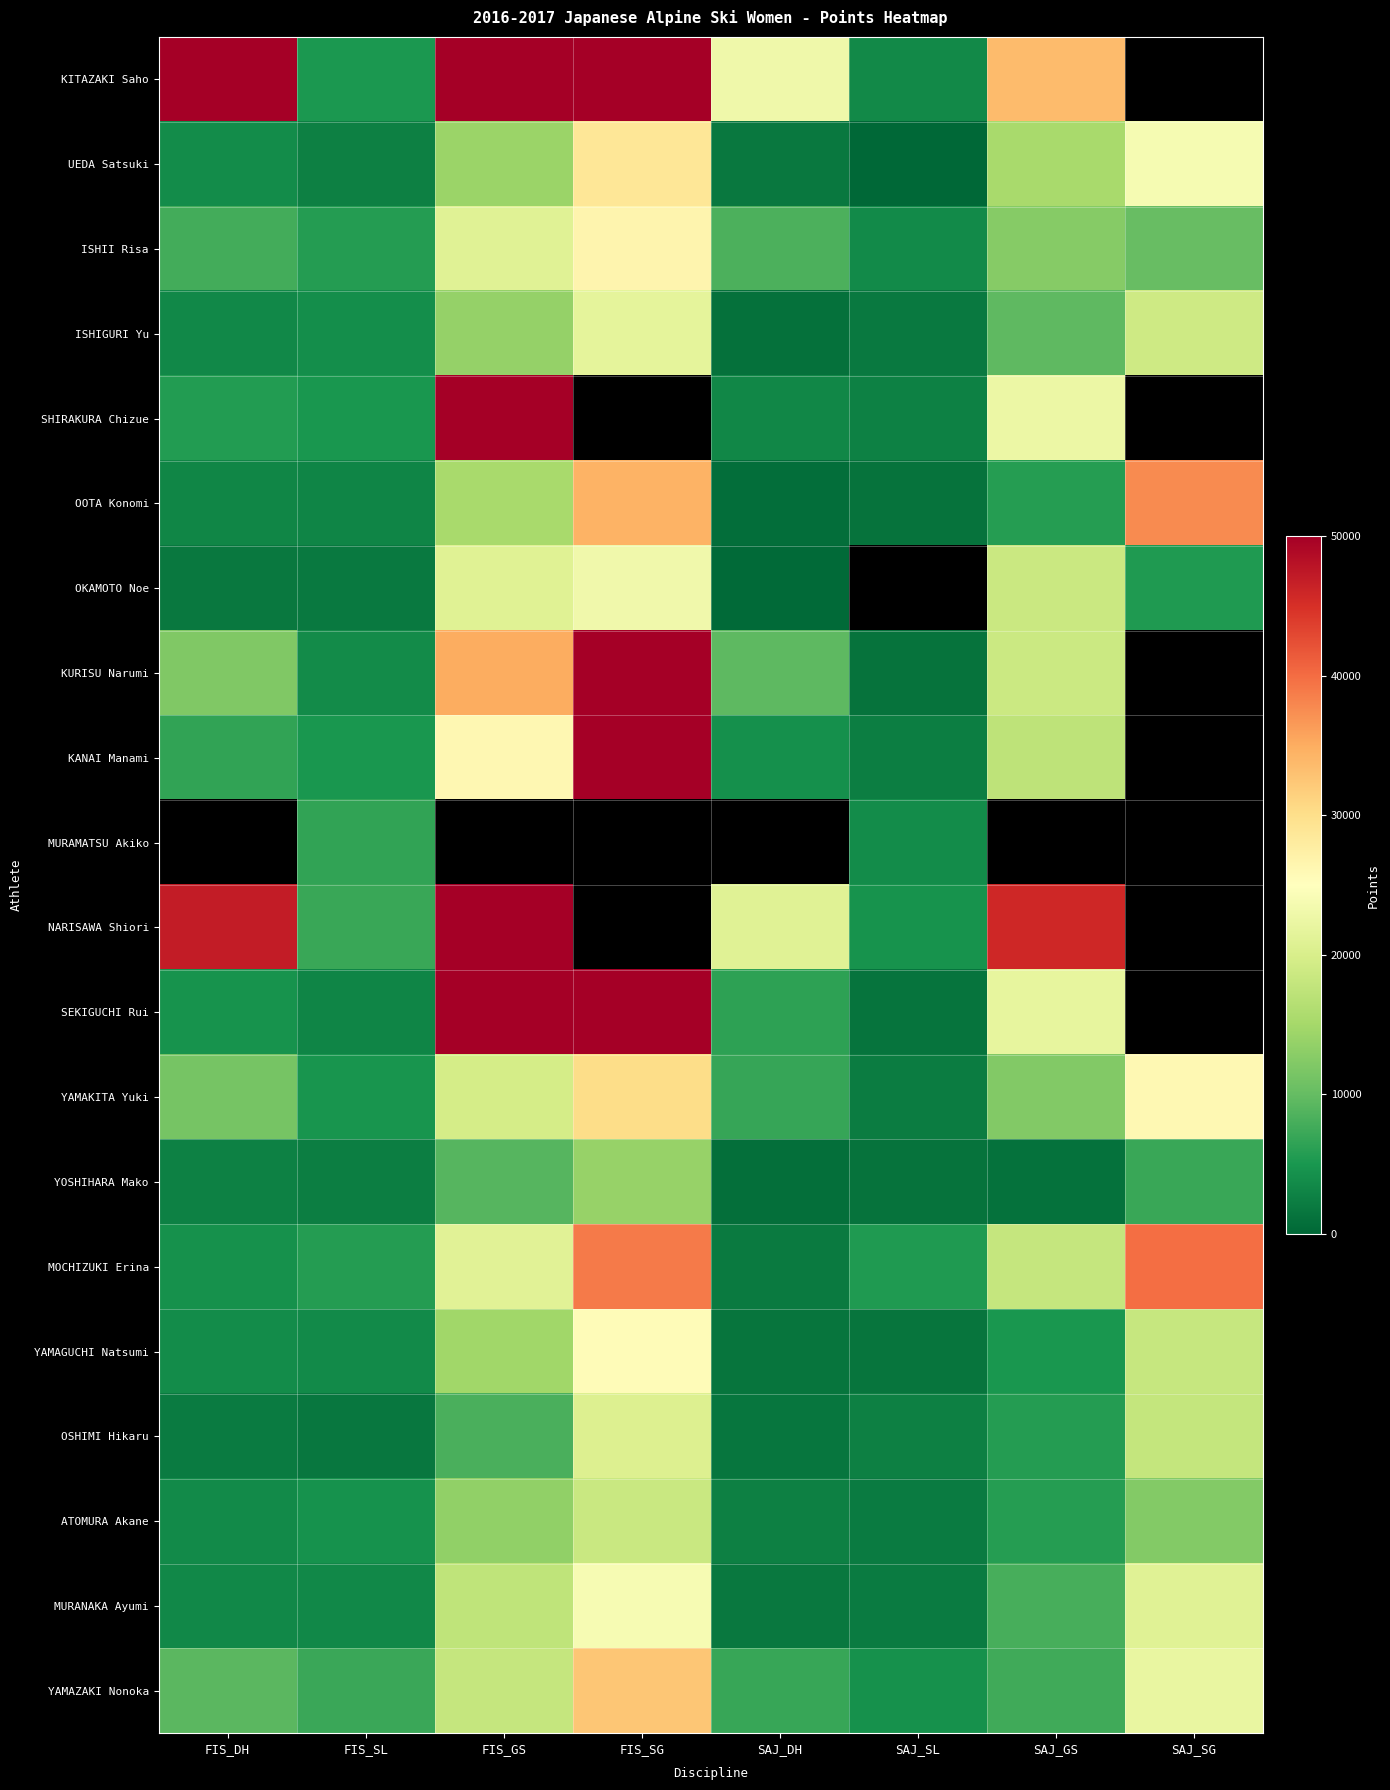

List the labels in order of OOTA Konomi value, smallest first.

SAJ_DH, SAJ_SL, FIS_SL, FIS_DH, SAJ_GS, FIS_GS, FIS_SG, SAJ_SG